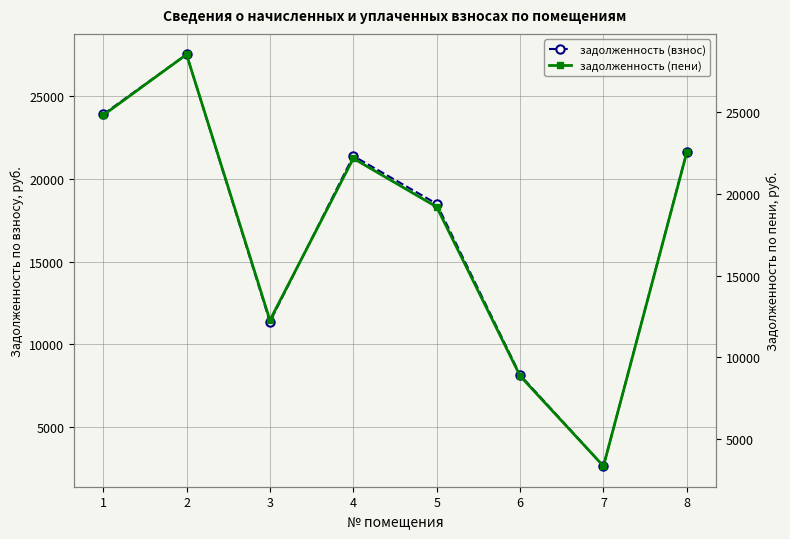

What is the difference between the maximum and minimum values in the задолженность (взнос) series?

24910.9